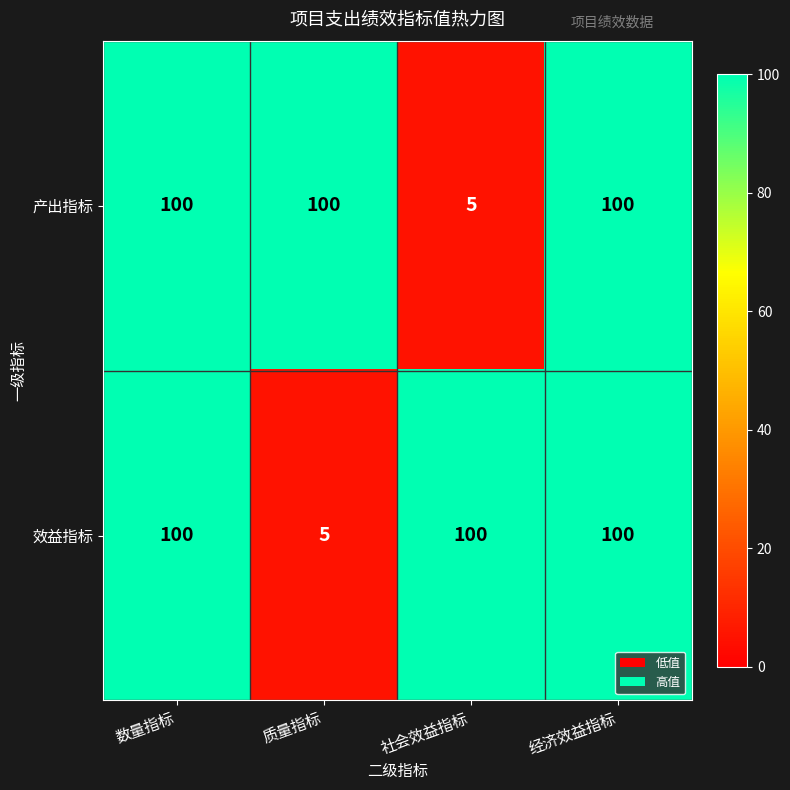

What is the difference between the 产出指标 values at 社会效益指标 and 质量指标?

95